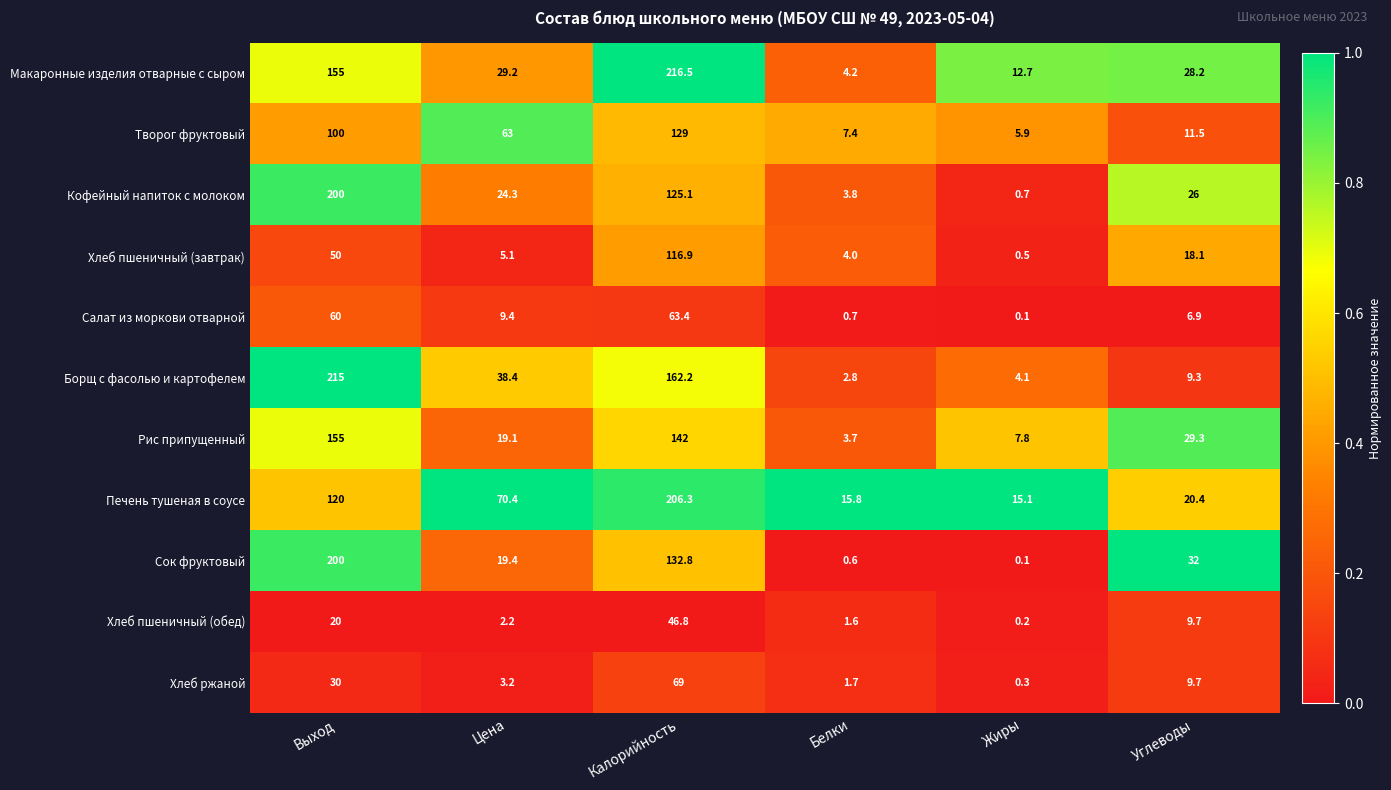

At which label does Рис припущенный first exceed 29?

Выход